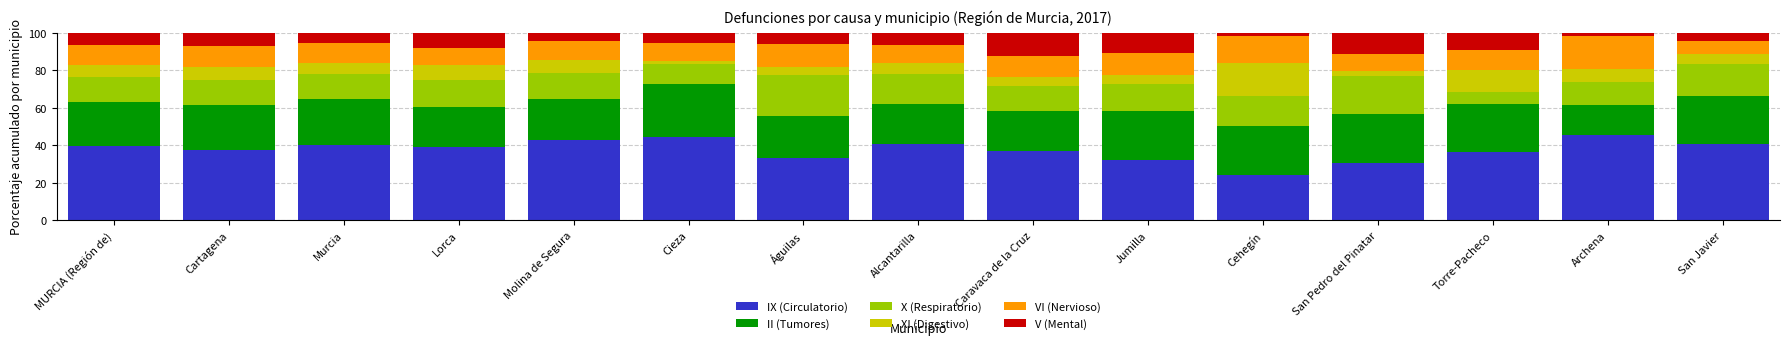

What value does the IX (Circulatorio) series have at Cehegín?

24.0